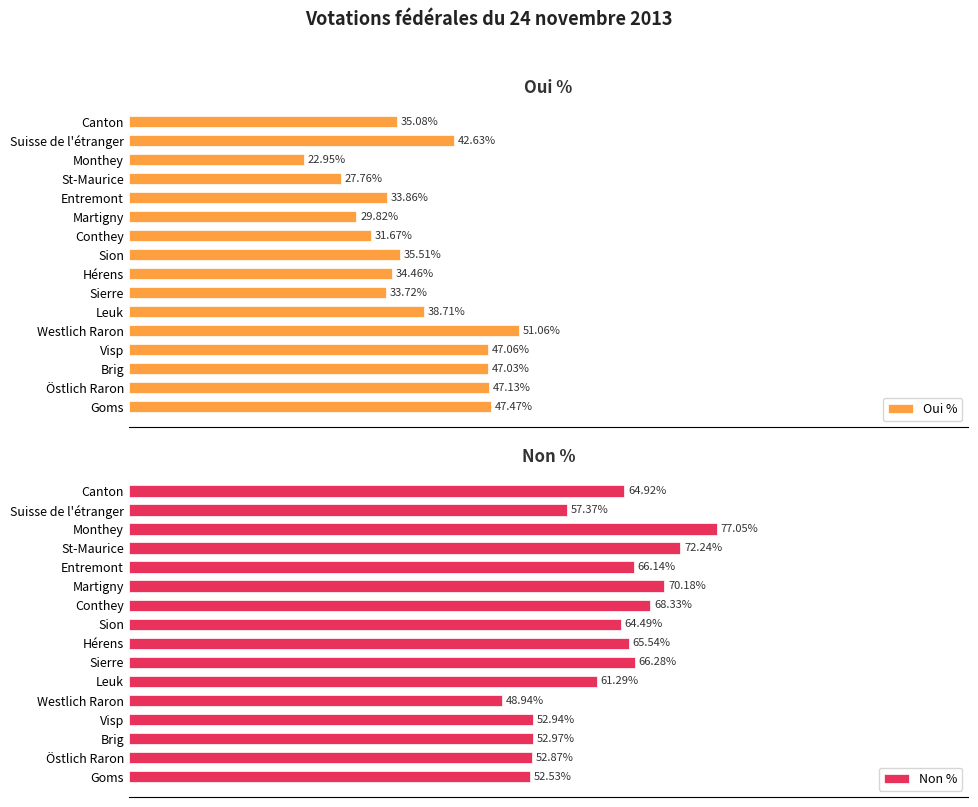

Which category has the highest value in the Oui % series?

Westlich Raron